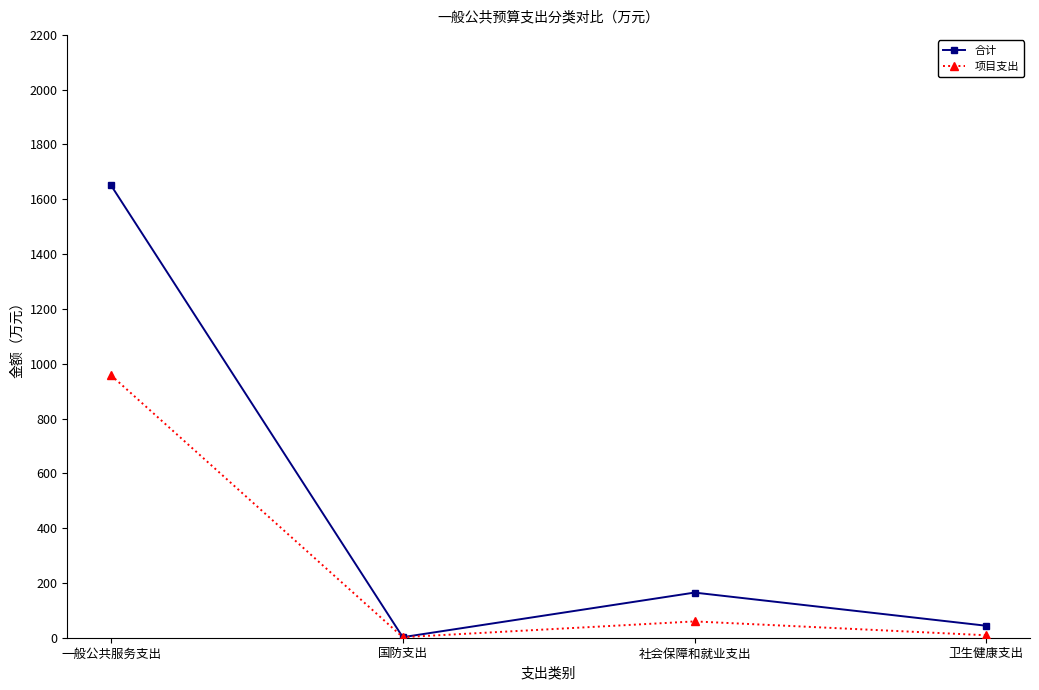

What is the sum of the 项目支出 values at 国防支出 and 社会保障和就业支出?

61.5